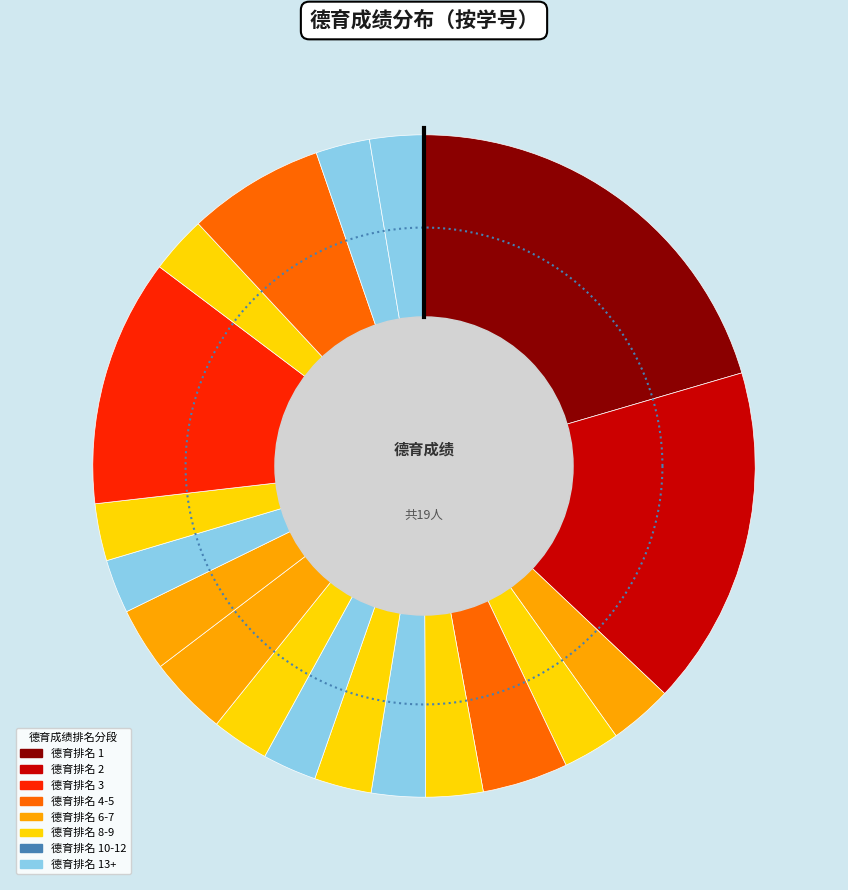

Does any single category account for the majority?

No